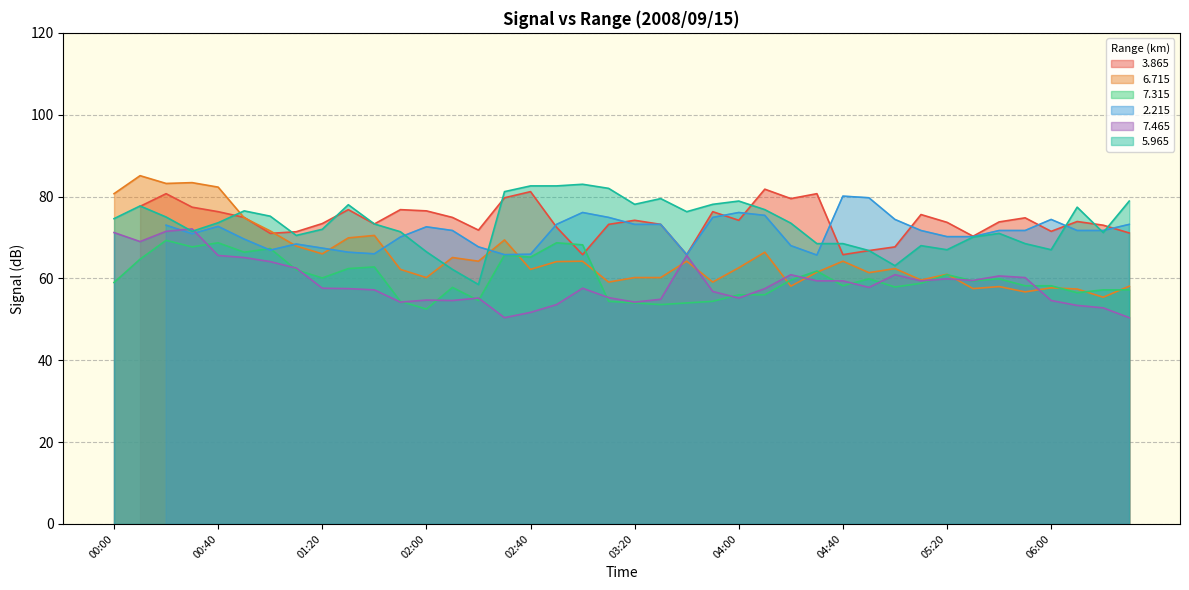

At which label does   7.315 reach its minimum?

02:00